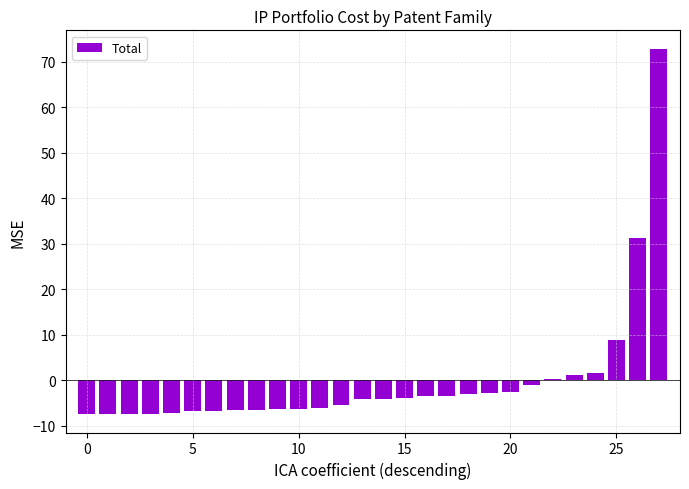

What is the difference between the maximum and minimum values?

80.4